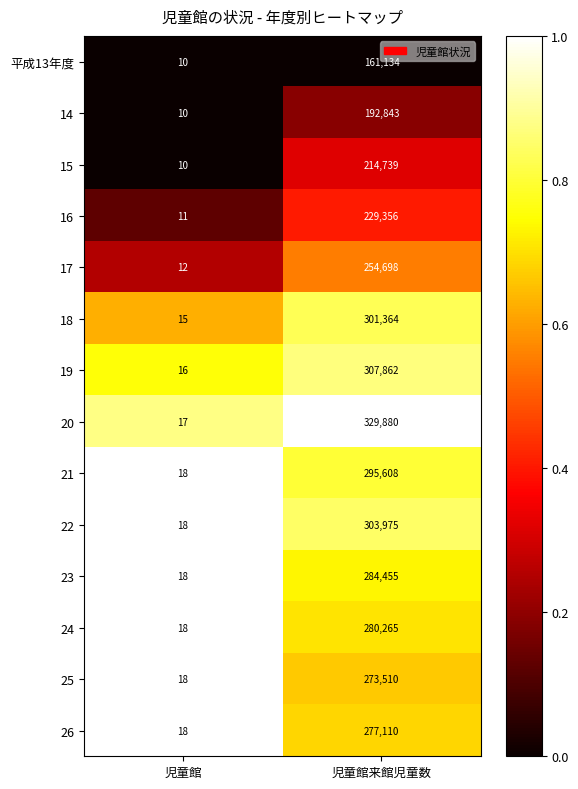

Reading left to right, transcribe all the data shown in this chart.

平成13年度: 児童館=10	児童館来館児童数=161134
14: 児童館=10	児童館来館児童数=192843
15: 児童館=10	児童館来館児童数=214739
16: 児童館=11	児童館来館児童数=229356
17: 児童館=12	児童館来館児童数=254698
18: 児童館=15	児童館来館児童数=301364
19: 児童館=16	児童館来館児童数=307862
20: 児童館=17	児童館来館児童数=329880
21: 児童館=18	児童館来館児童数=295608
22: 児童館=18	児童館来館児童数=303975
23: 児童館=18	児童館来館児童数=284455
24: 児童館=18	児童館来館児童数=280265
25: 児童館=18	児童館来館児童数=273510
26: 児童館=18	児童館来館児童数=277110